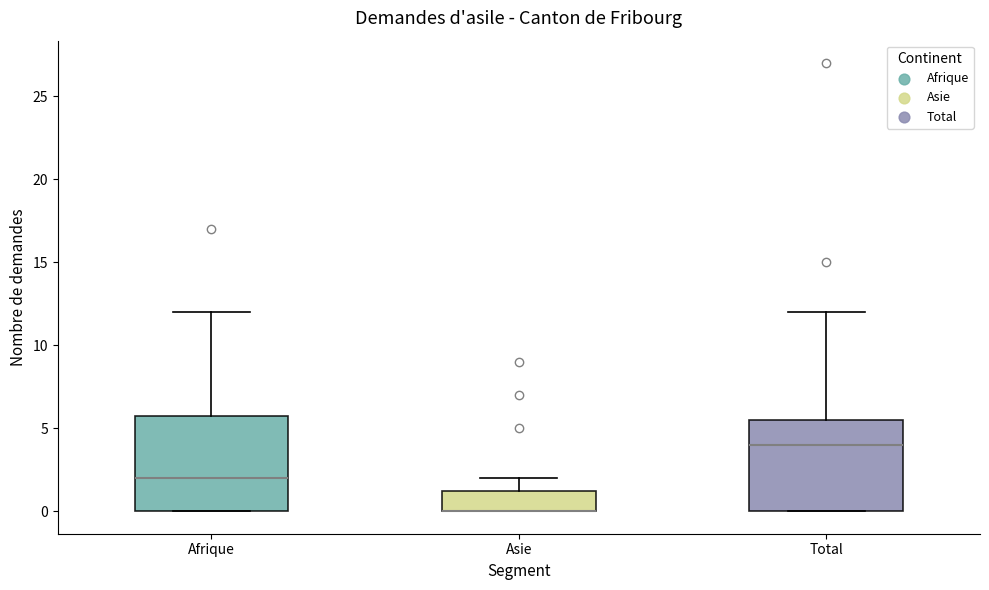

Where is the upper edge of the box for Total on the y-axis? The values are not printed on the chart, so give them approximately, as read against the axis.

5.5